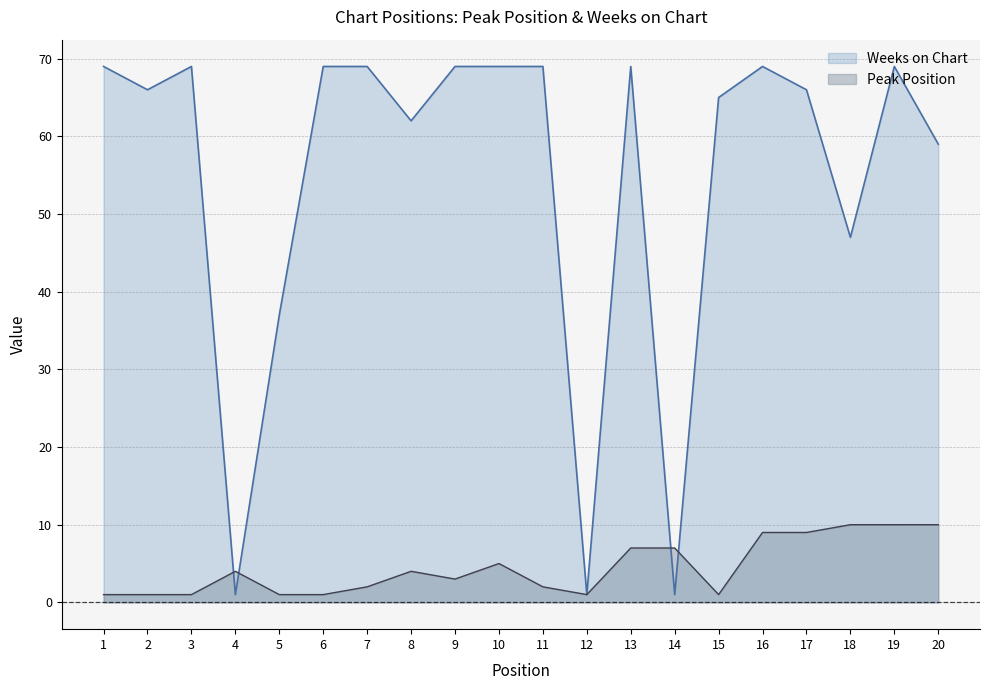

Where is the first local maximum for Peak Position?

4